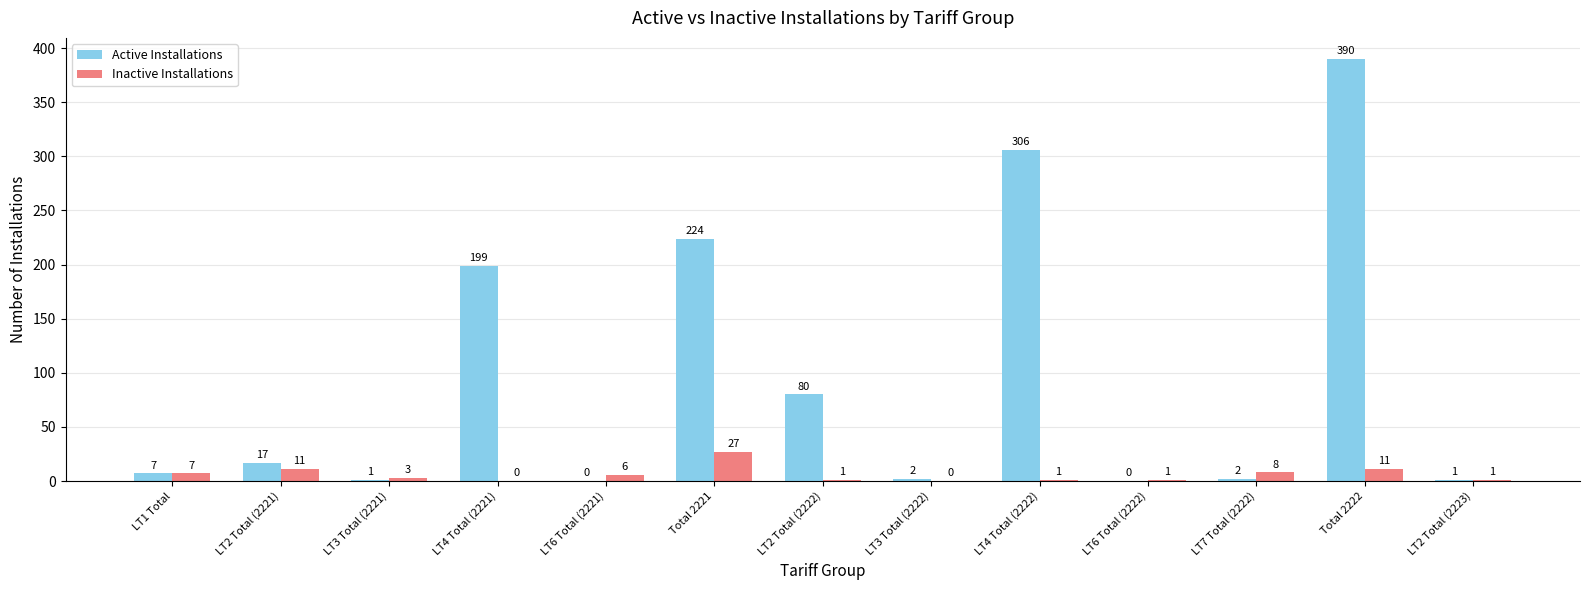

What is the approximate value of Active Installations at Total 2221, to the nearest 50?

200